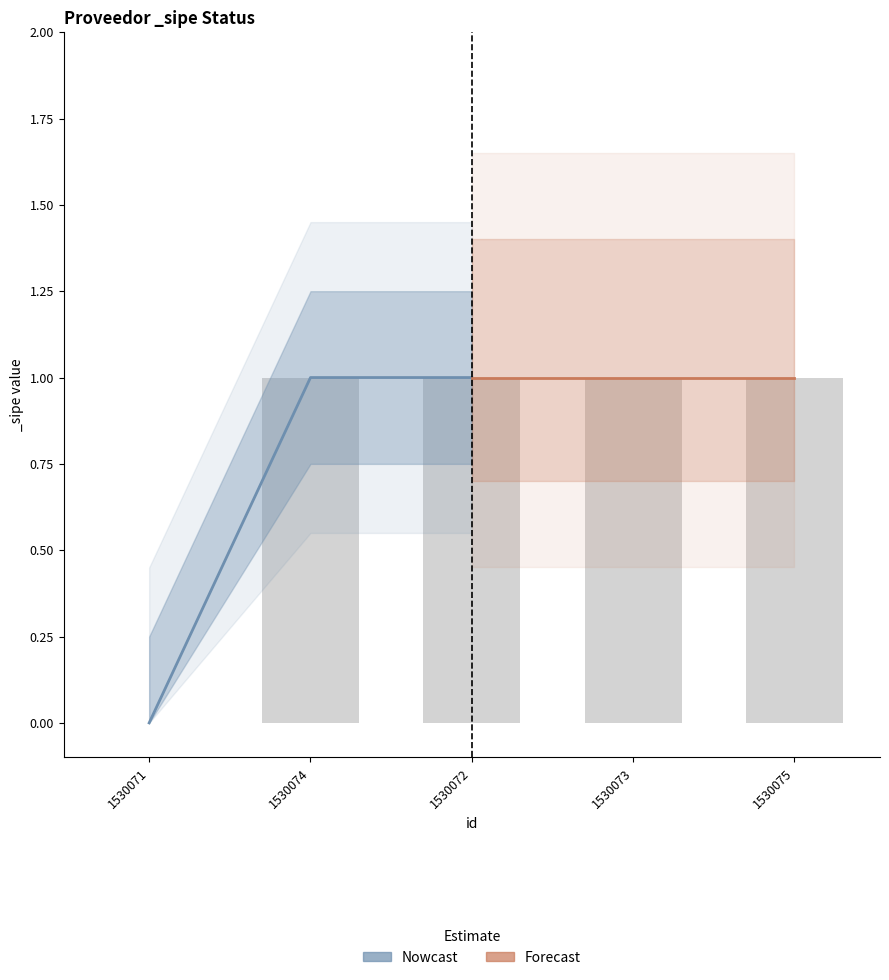

Is it true that the value at 1530075 is 0?

False